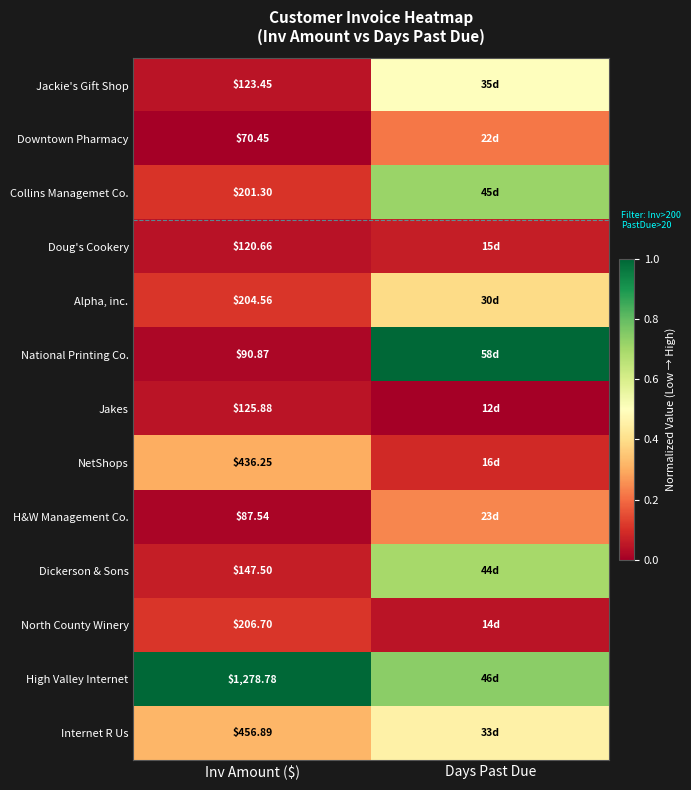

At Inv Amount ($), list the series in order from smallest to largest.

Downtown Pharmacy, H&W Management Co., National Printing Co., Doug's Cookery, Jackie's Gift Shop, Jakes, Dickerson & Sons, Collins Managemet Co., Alpha, inc., North County Winery, NetShops, Internet R Us, High Valley Internet